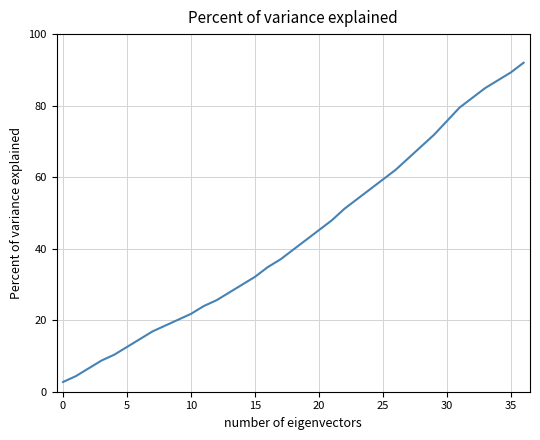

What is the smallest value displayed?

2.7